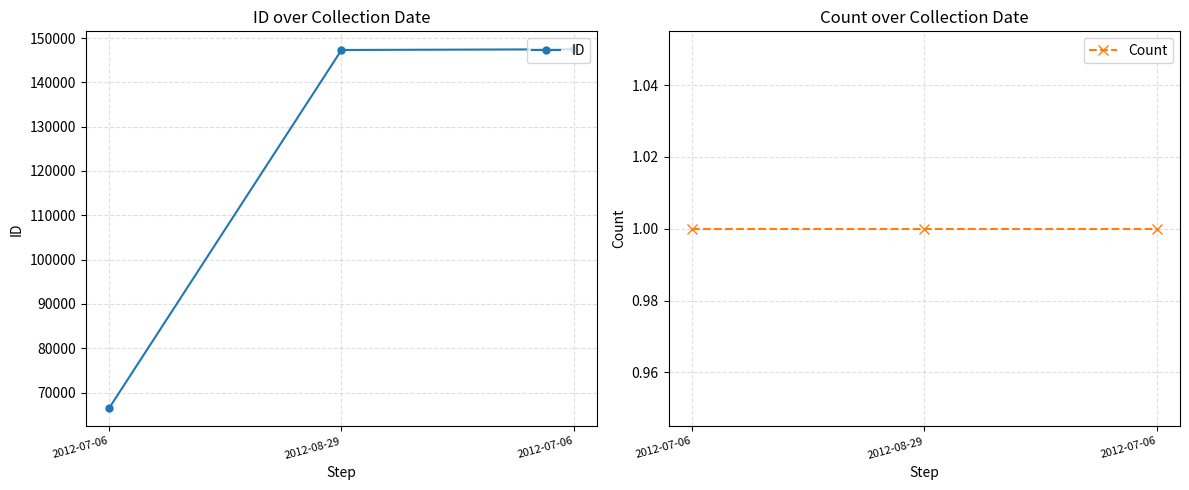

At how many categories does at least one series exceed 45233?

3